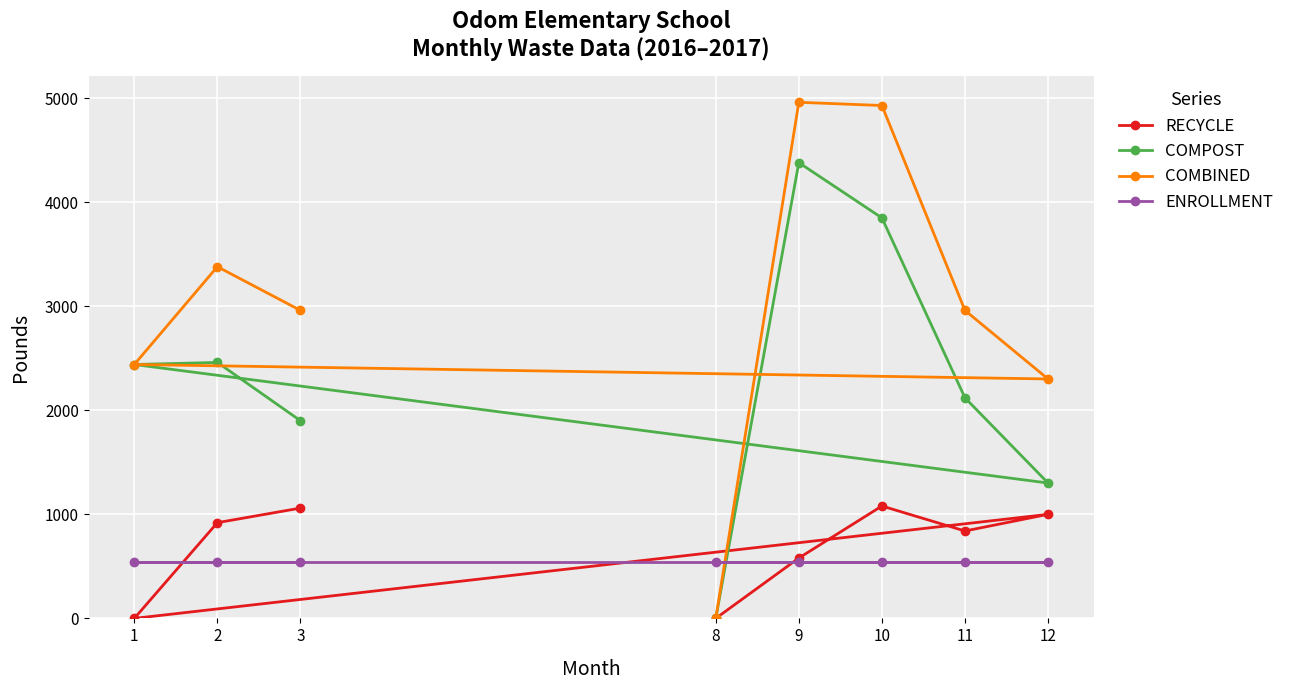

At which category is the sum across all series the highest?

9